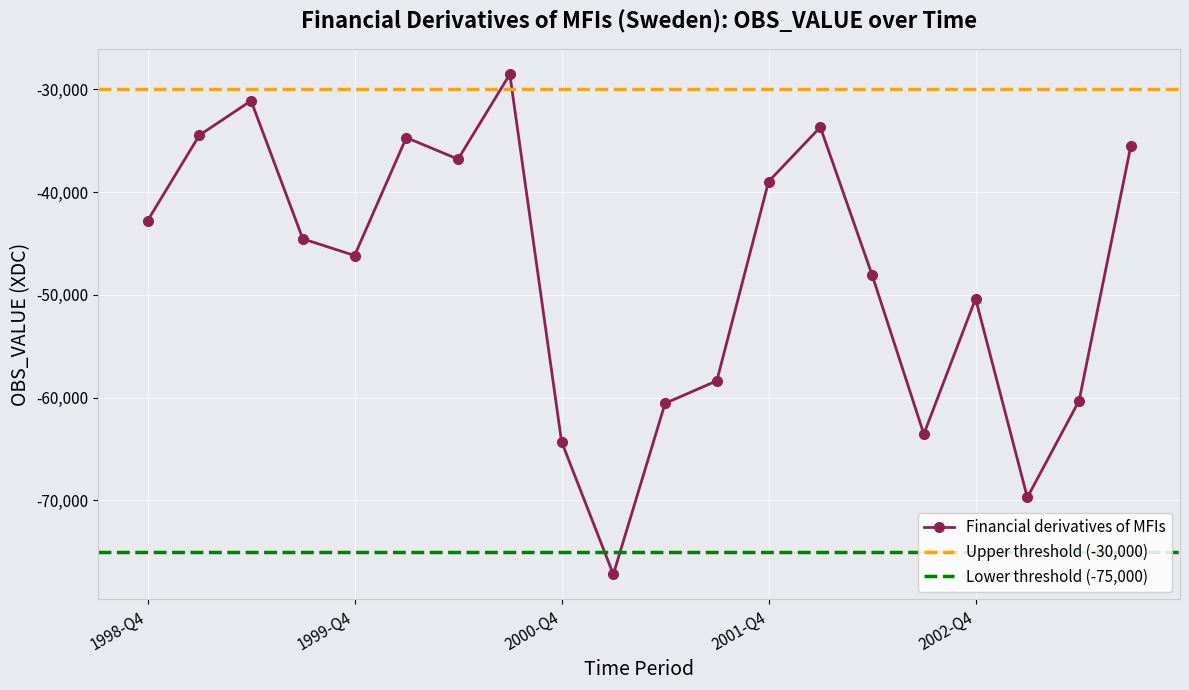

True or false: there are more than 1 points higher than both neighbors.

True